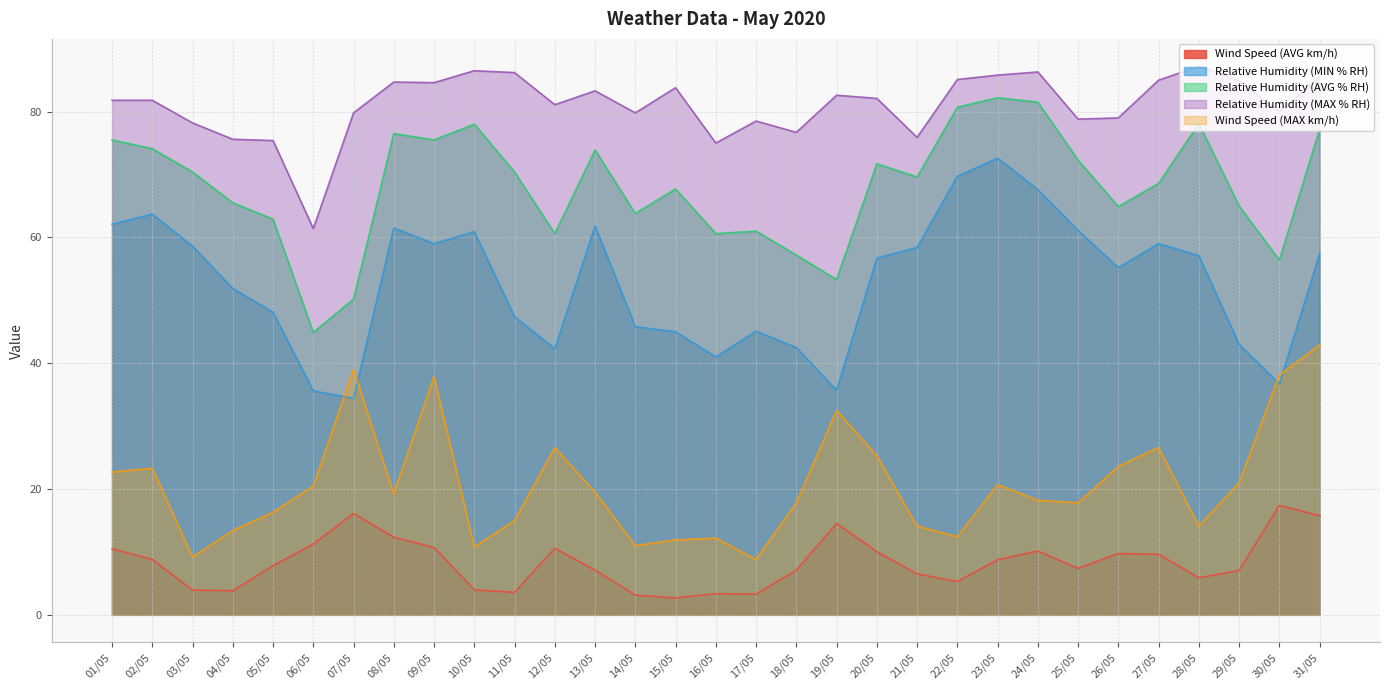

Which series has the largest range (max minus min)?

Relative Humidity (MIN % RH)